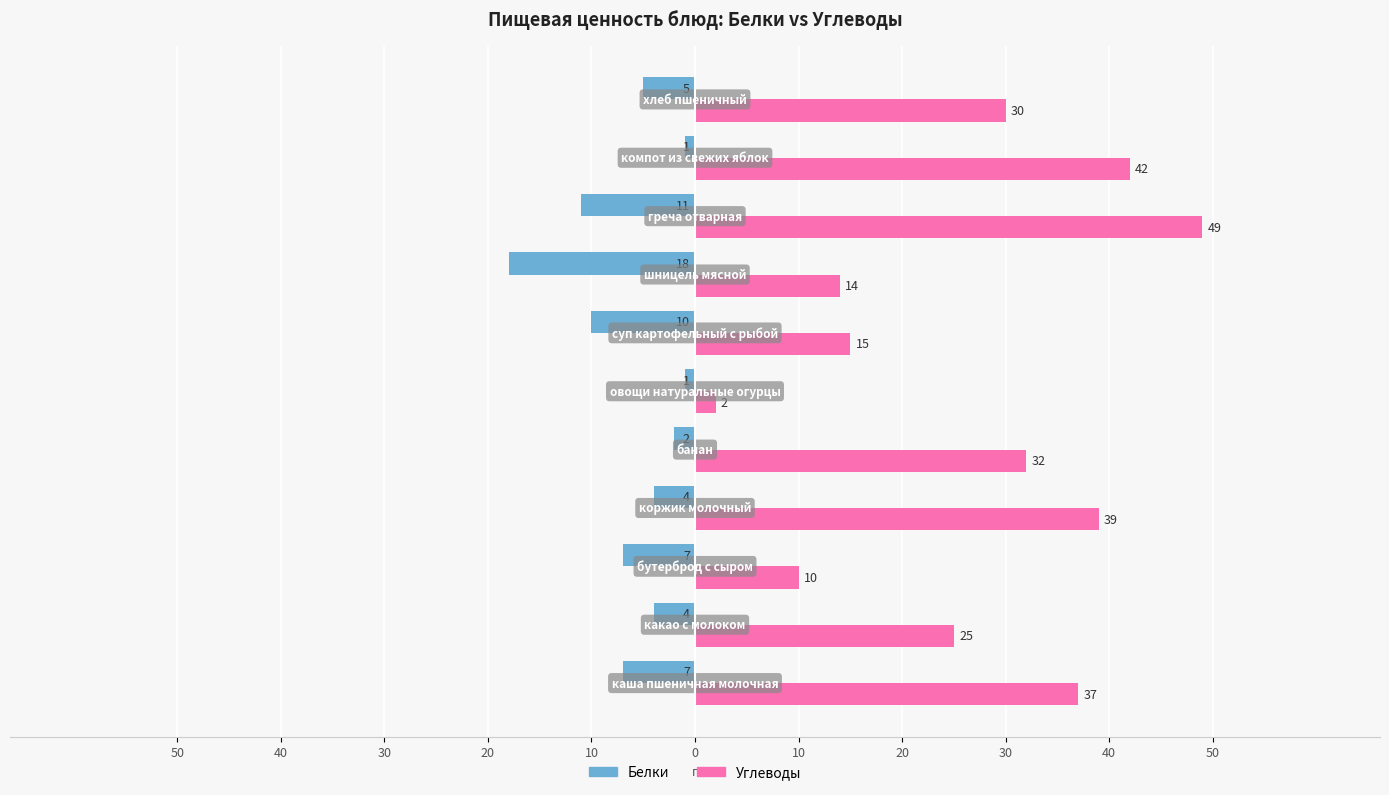

What are all the series names shown in the legend?

Белки, Углеводы